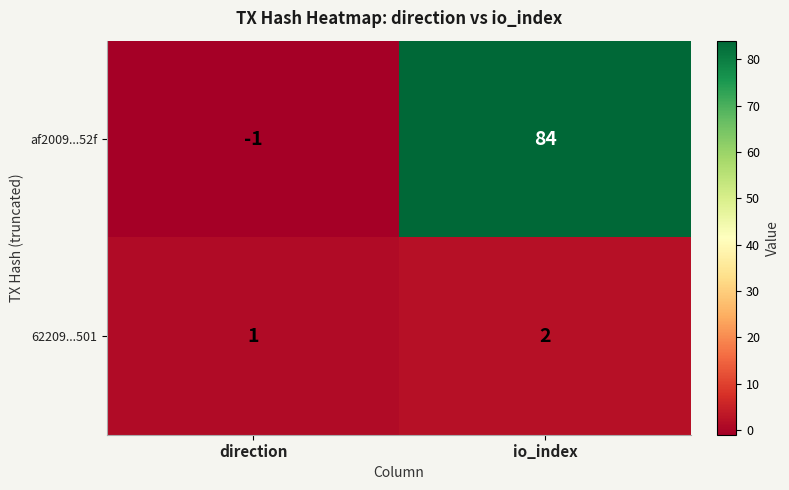

What is the minimum value shown in the chart?

-1